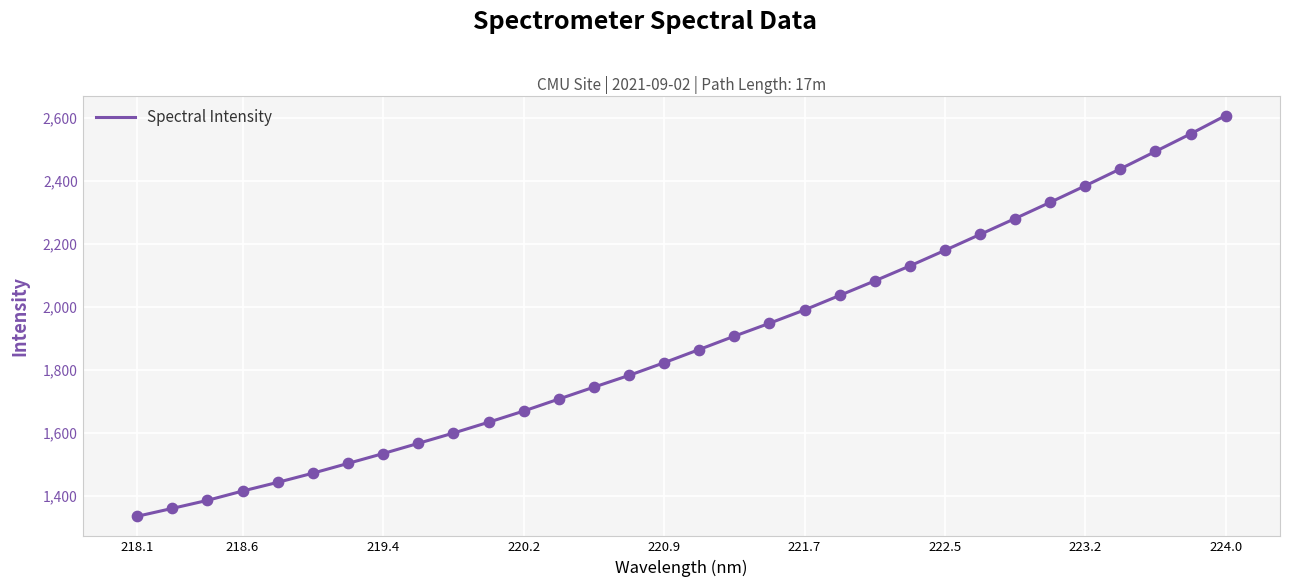

What is the smallest value displayed?

1334.5